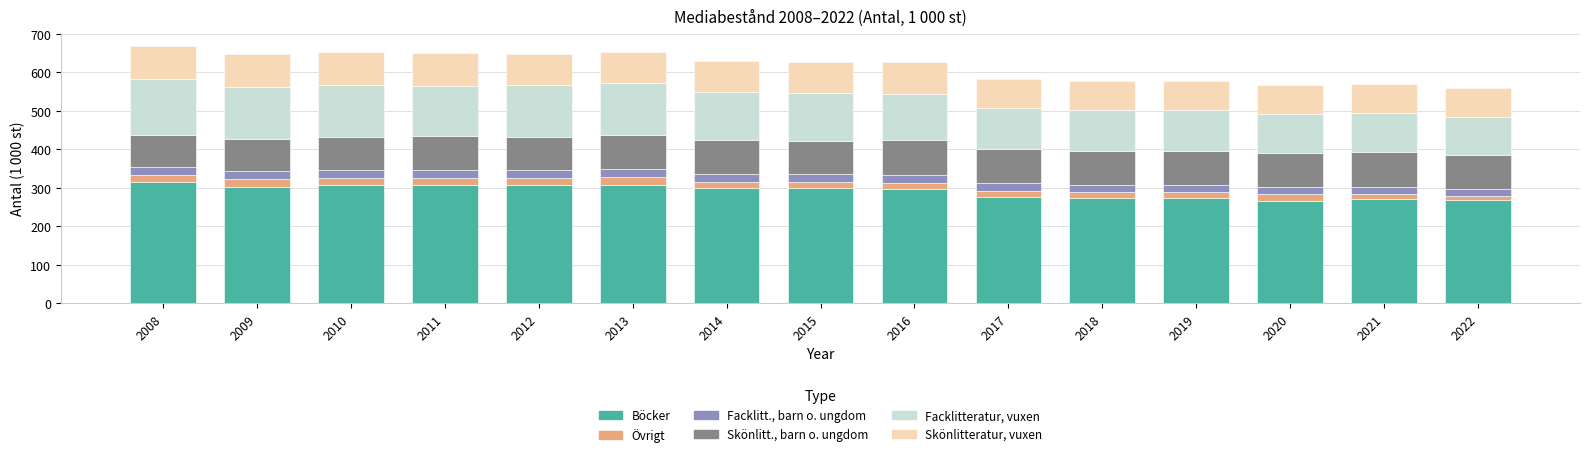

What is the total value across all series at 2016?

626.0